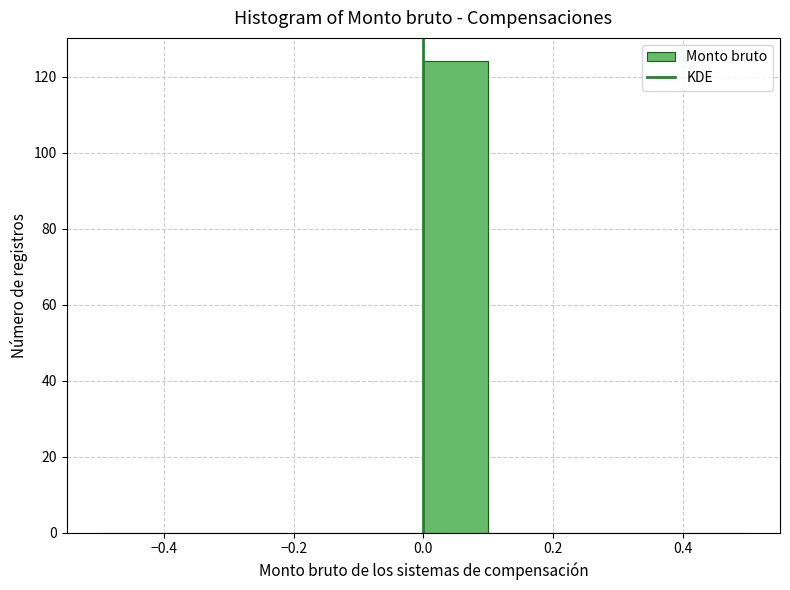

Reading left to right, list every bar in this chart as the range it spans on the x-axis followed by its height. The values are not printed on the chart, so give them approximately, as read against the axis.

-0.5 to -0.4: 0
-0.4 to -0.3: 0
-0.3 to -0.2: 0
-0.2 to -0.1: 0
-0.1 to 0.0: 0
0.0 to 0.1: 124
0.1 to 0.2: 0
0.2 to 0.3: 0
0.3 to 0.4: 0
0.4 to 0.5: 0